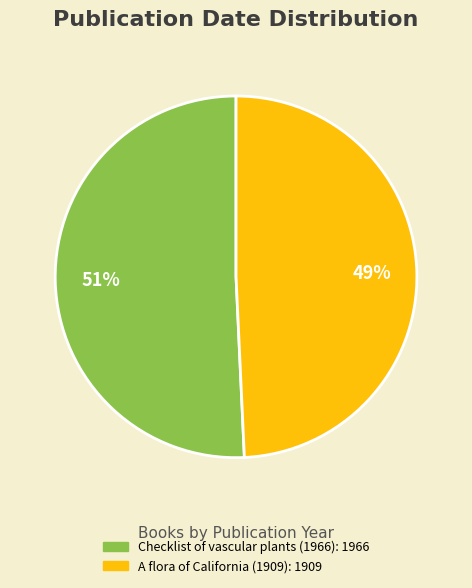

Approximately how many times larger is the value at Checklist of vascular plants (1966) compared to A flora of California (1909)?

1.0